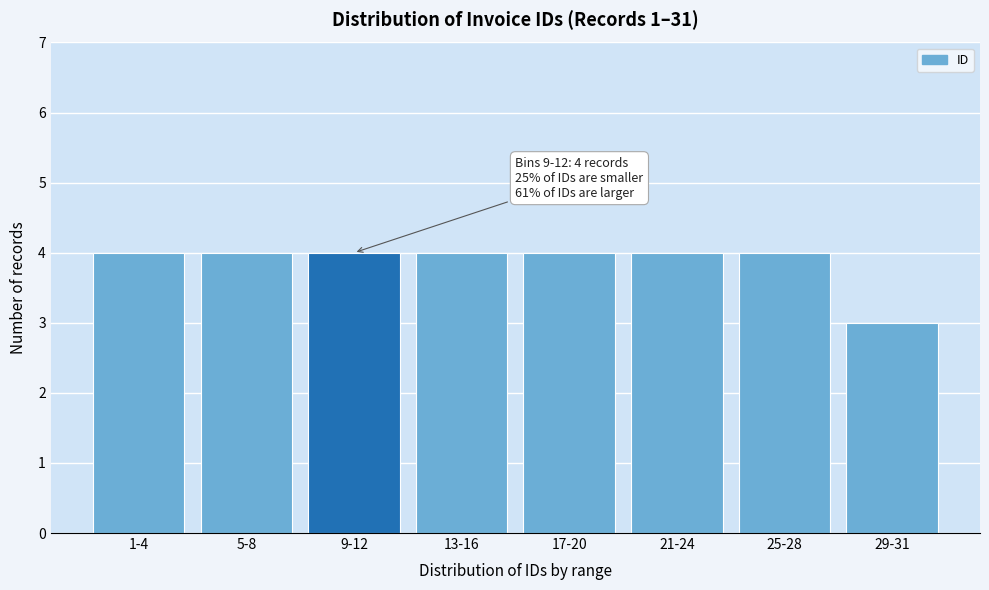

Reading right to left, list all the values displayed in this chart.

3	4	4	4	4	4	4	4